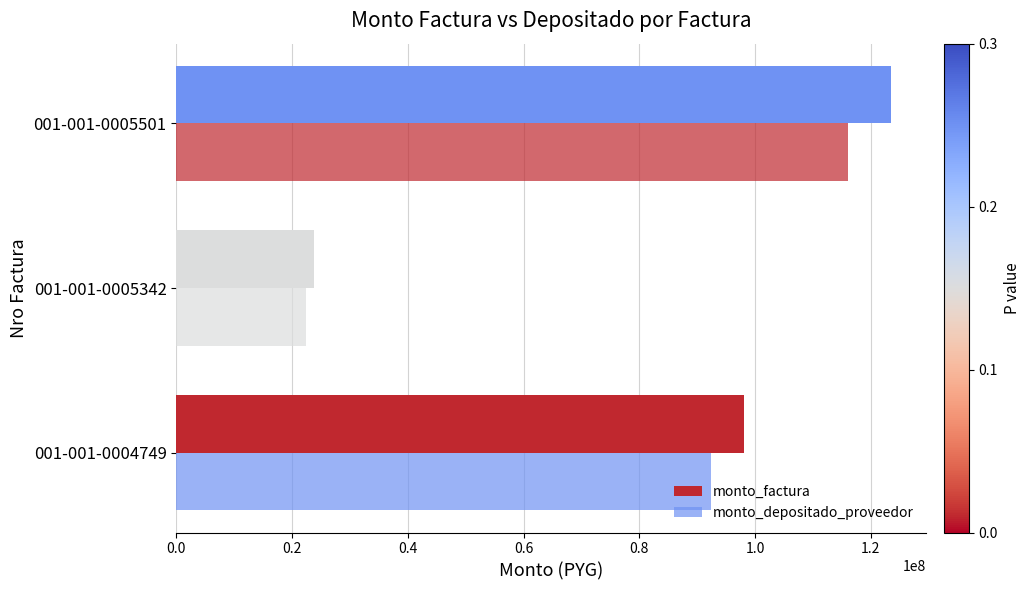

What is the average value of the monto_depositado_proveedor series?

77026612